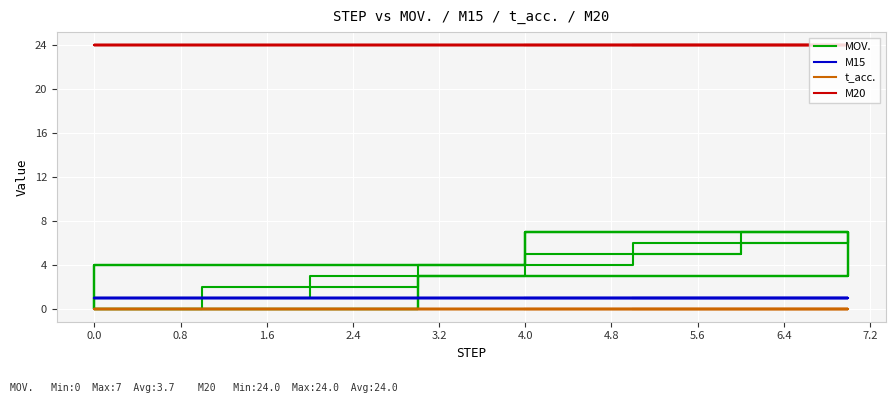

The M20 series shows 13 at 1.6. True or false?

False